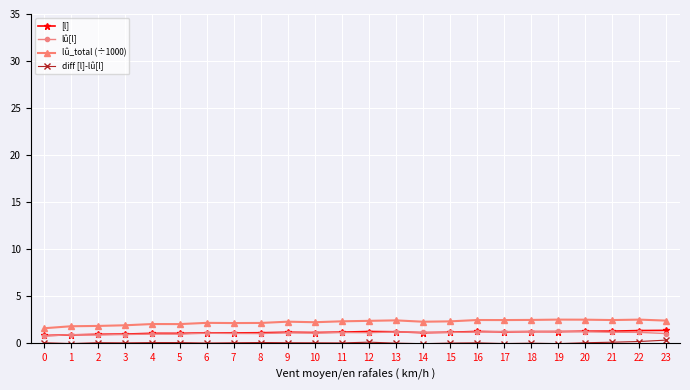

True or false: lû_total (÷1000) has more than 2 points higher than both neighbors.

True